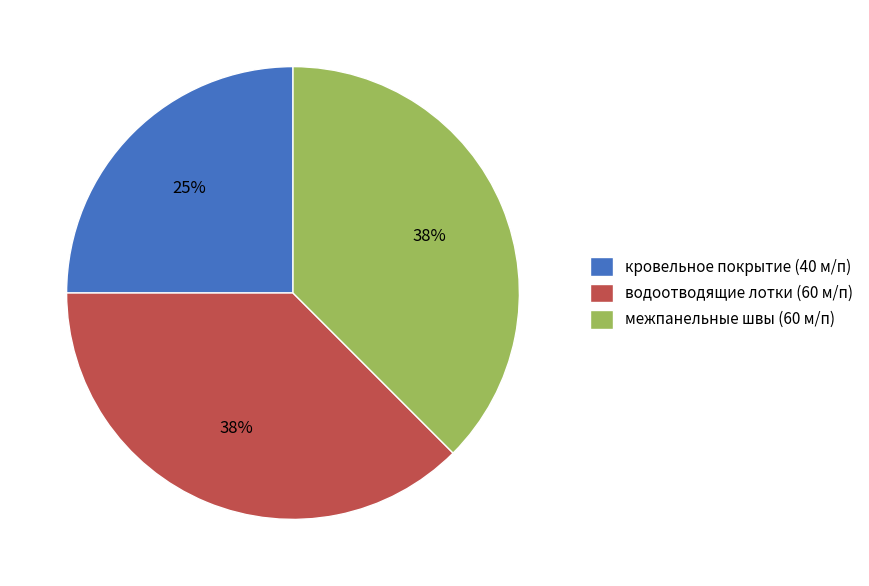

Combined, do кровельное покрытие (40 м/п) and межпанельные швы (60 м/п) account for over 50%?

Yes